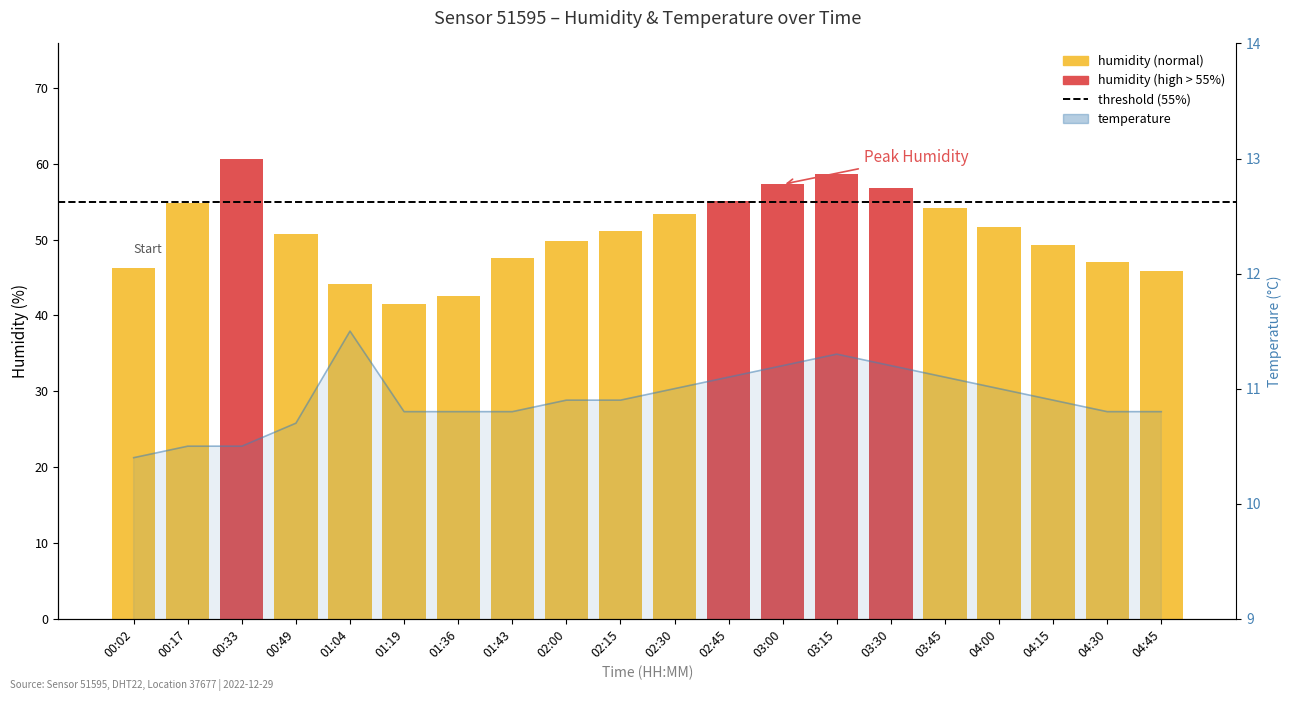

List the labels in order of value, largest first.

01:04, 03:15, 03:00, 03:30, 02:45, 03:45, 02:30, 04:00, 02:00, 02:15, 04:15, 01:19, 01:36, 01:43, 04:30, 04:45, 00:49, 00:17, 00:33, 00:02